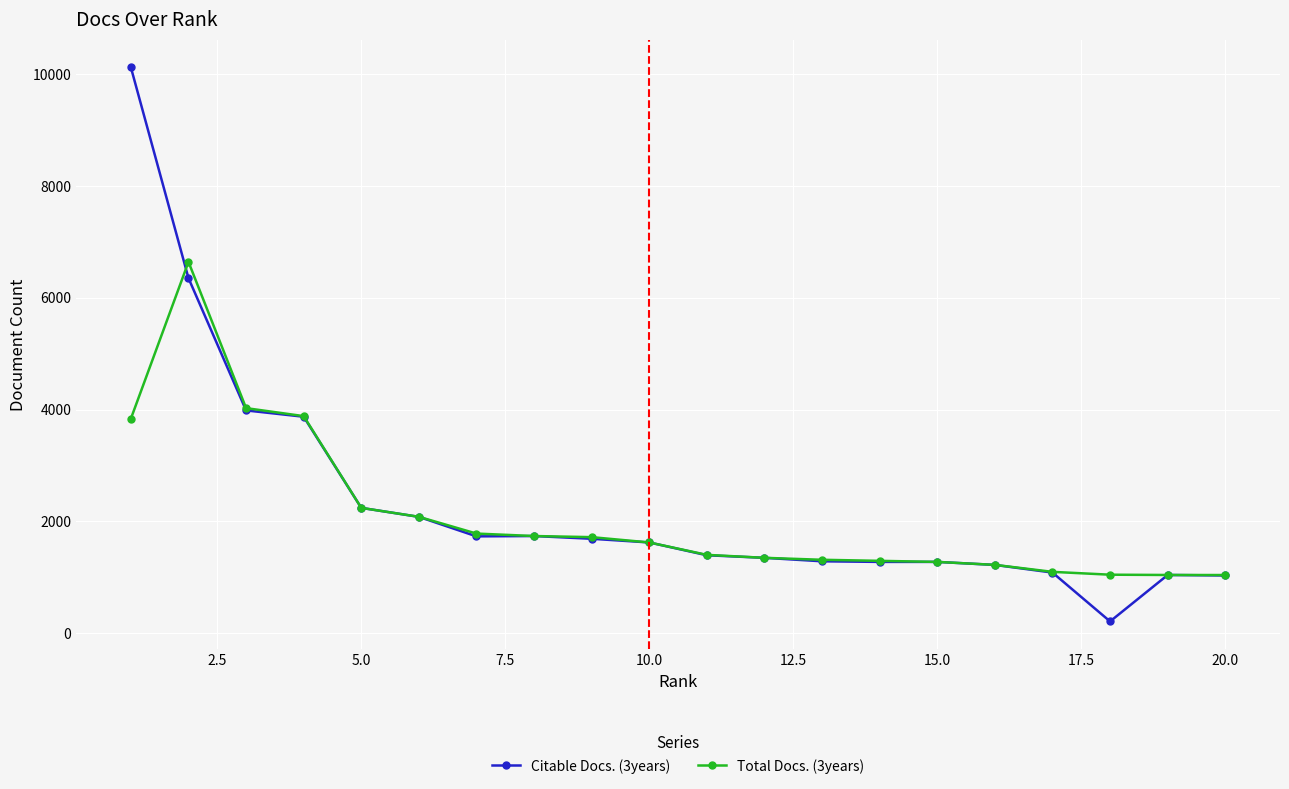

Which series has the widest spread of values?

Citable Docs. (3years)